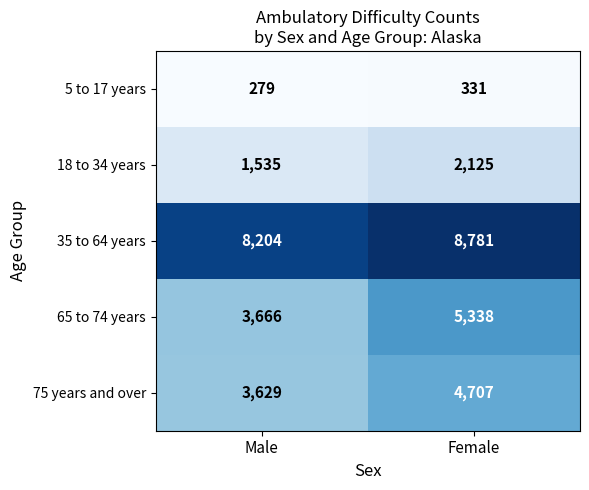

What is the average value of the 65 to 74 years series?

4502